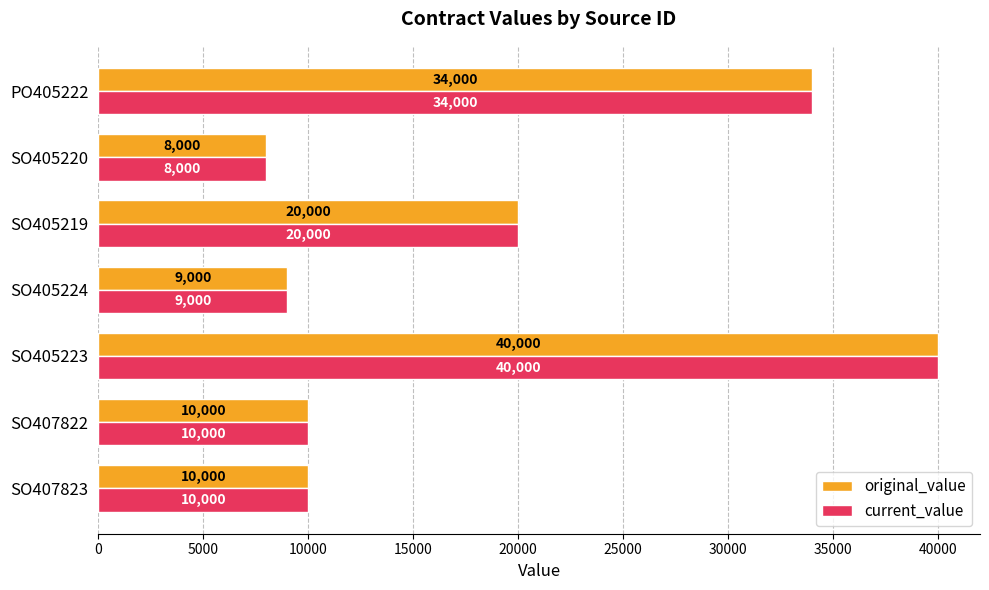

What are all the series names shown in the legend?

original_value, current_value